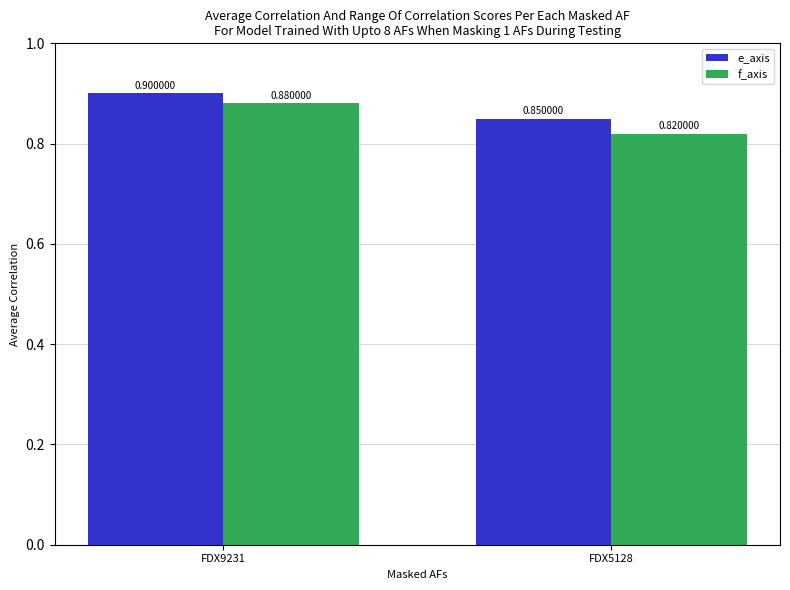

How many bars are there in total?

4